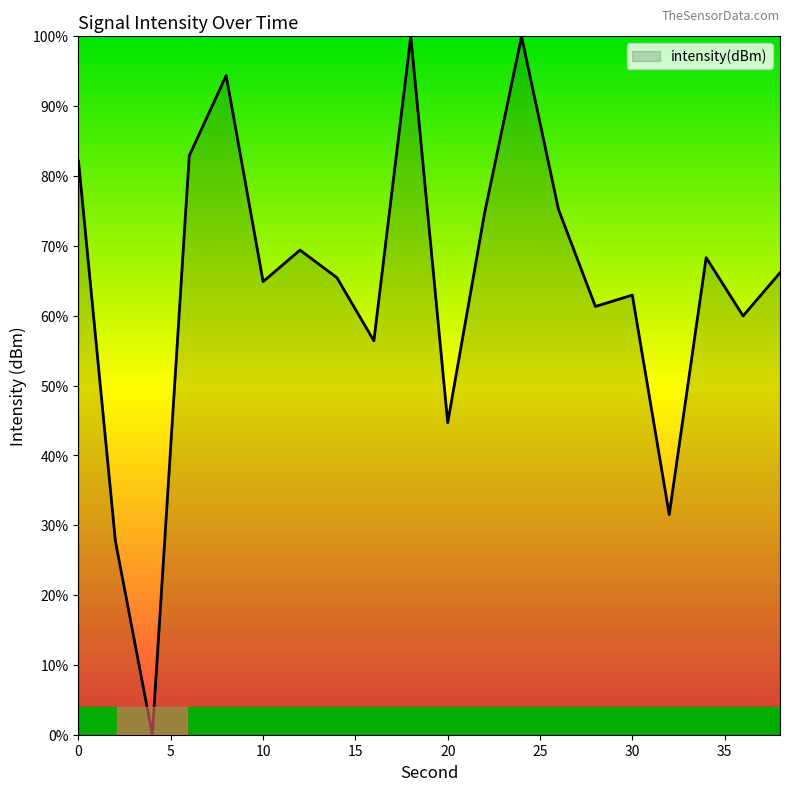

What is the maximum value shown in the chart?

100.0